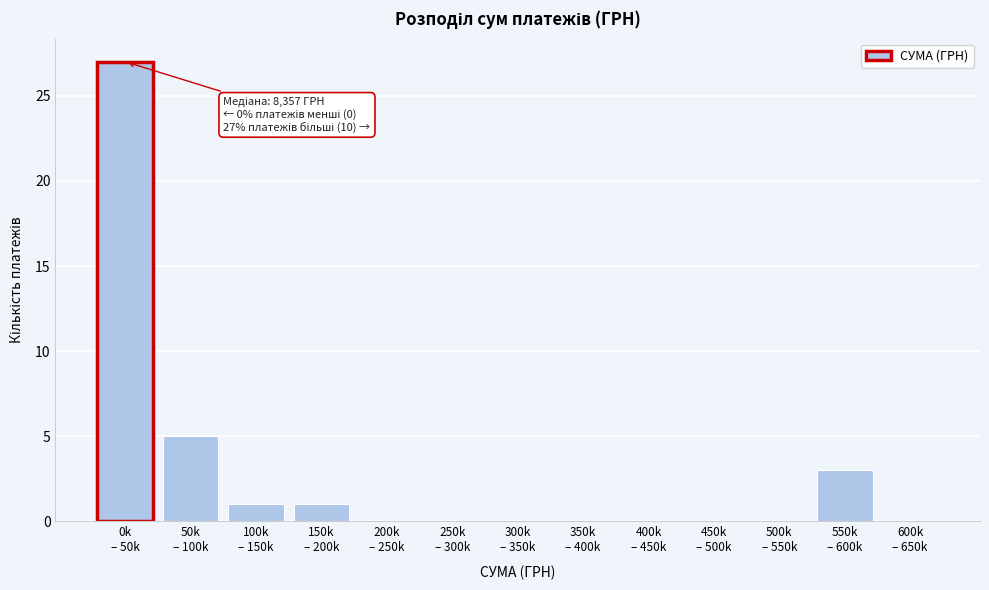

What is the maximum value shown in the chart?

27